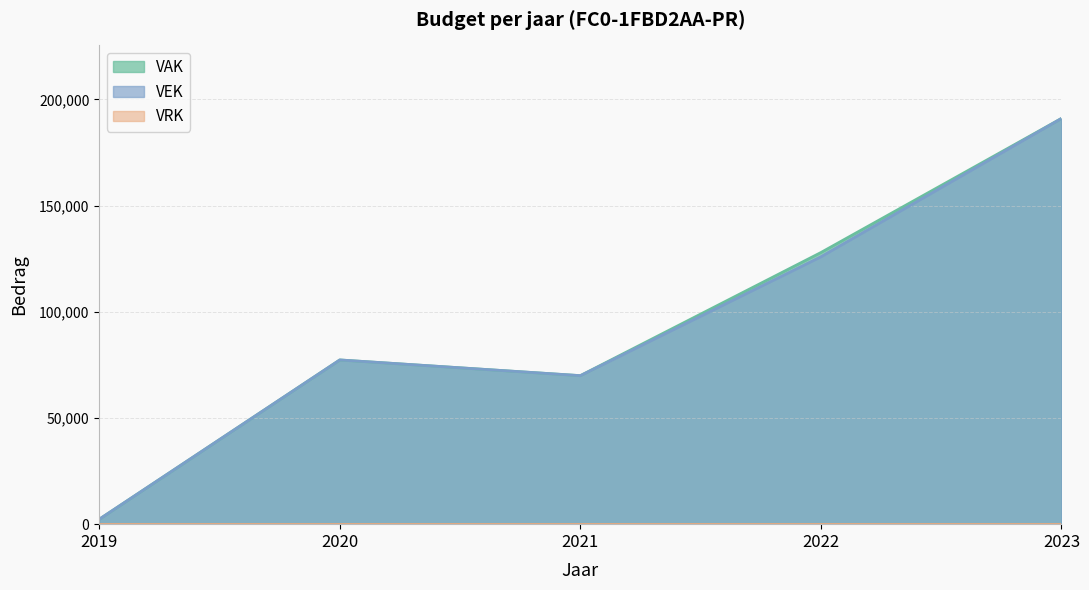

True or false: VAK and VEK cross at least once.

False